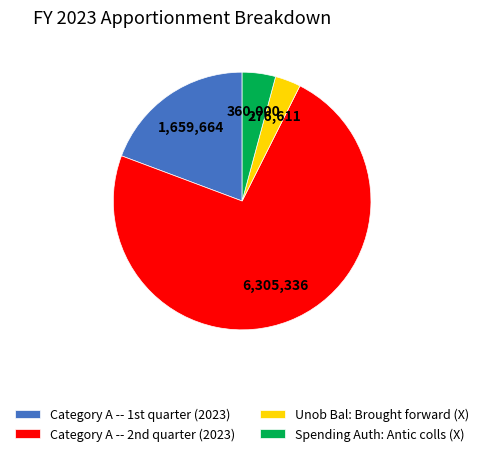

What is the largest slice in the pie chart?

Category A -- 2nd quarter (2023)